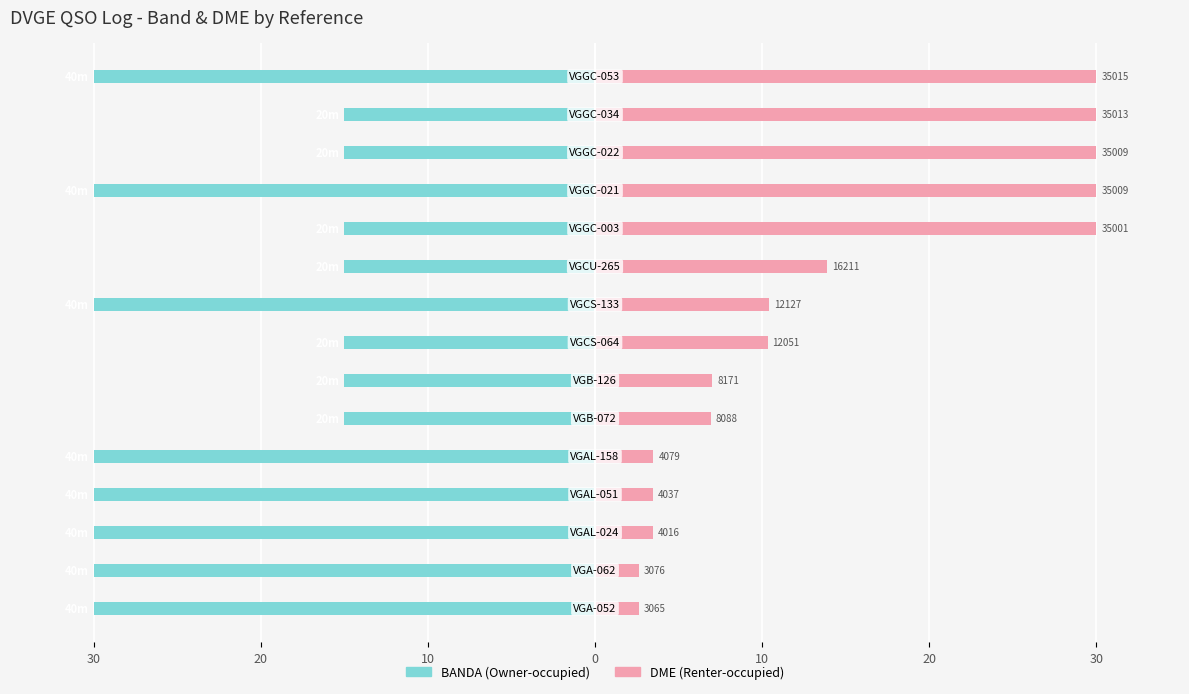

What are all the series names shown in the legend?

BANDA (Owner-occupied), DME (Renter-occupied)